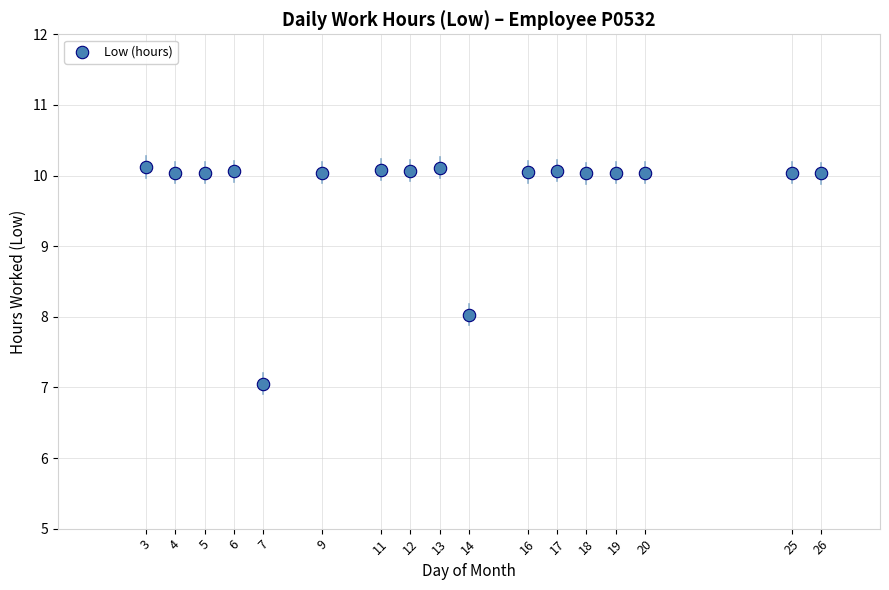

What is the range of X values (max minus min)?

23.0